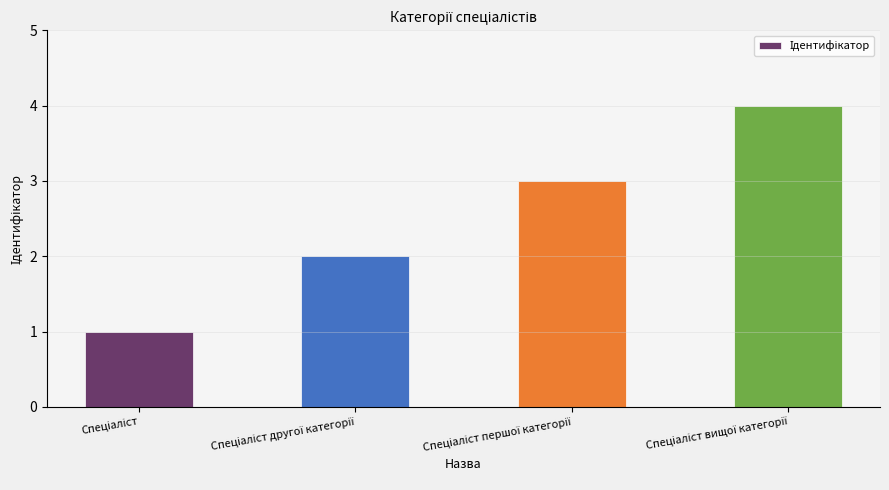

What is the greatest value displayed?

4